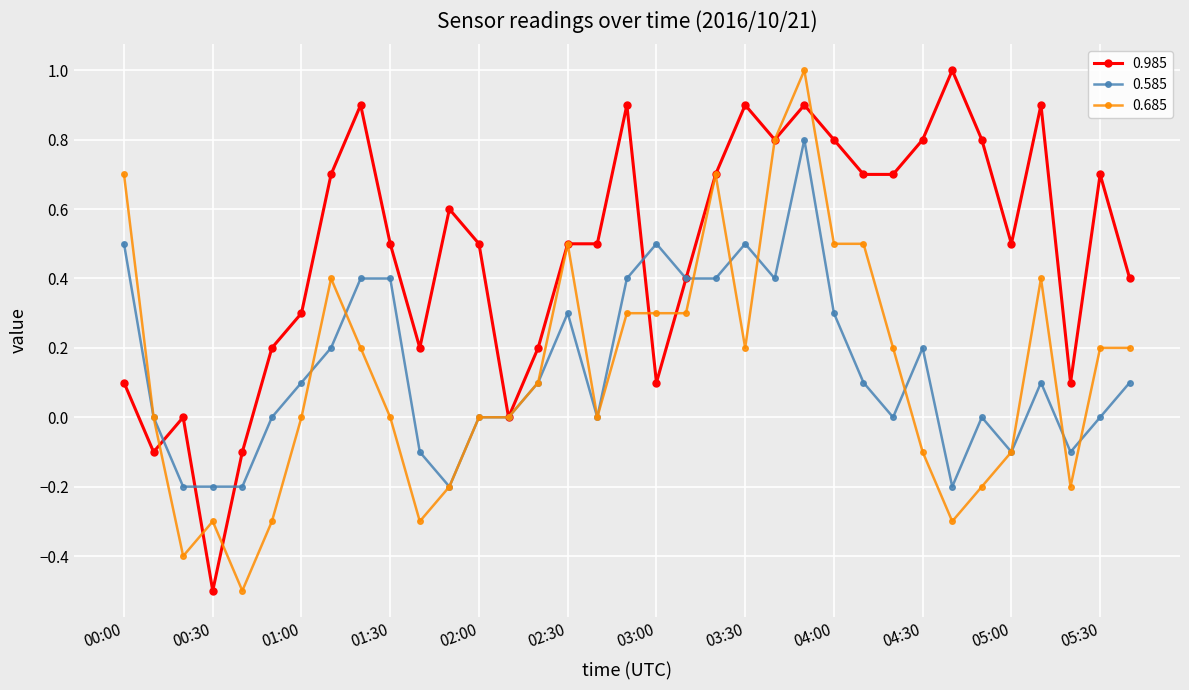

True or false: 0.585 has more than 2 points higher than both neighbors.

True